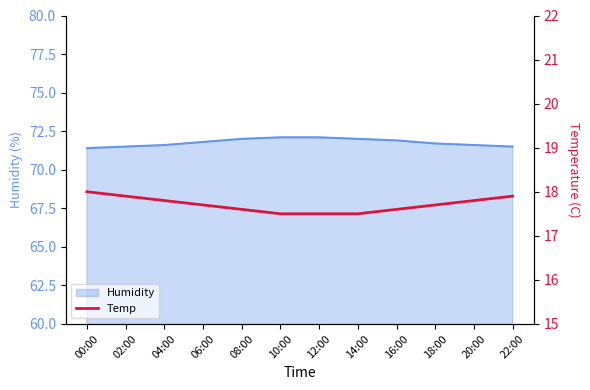

Is it true that Humidity equals 15.3 at 10:00?

False